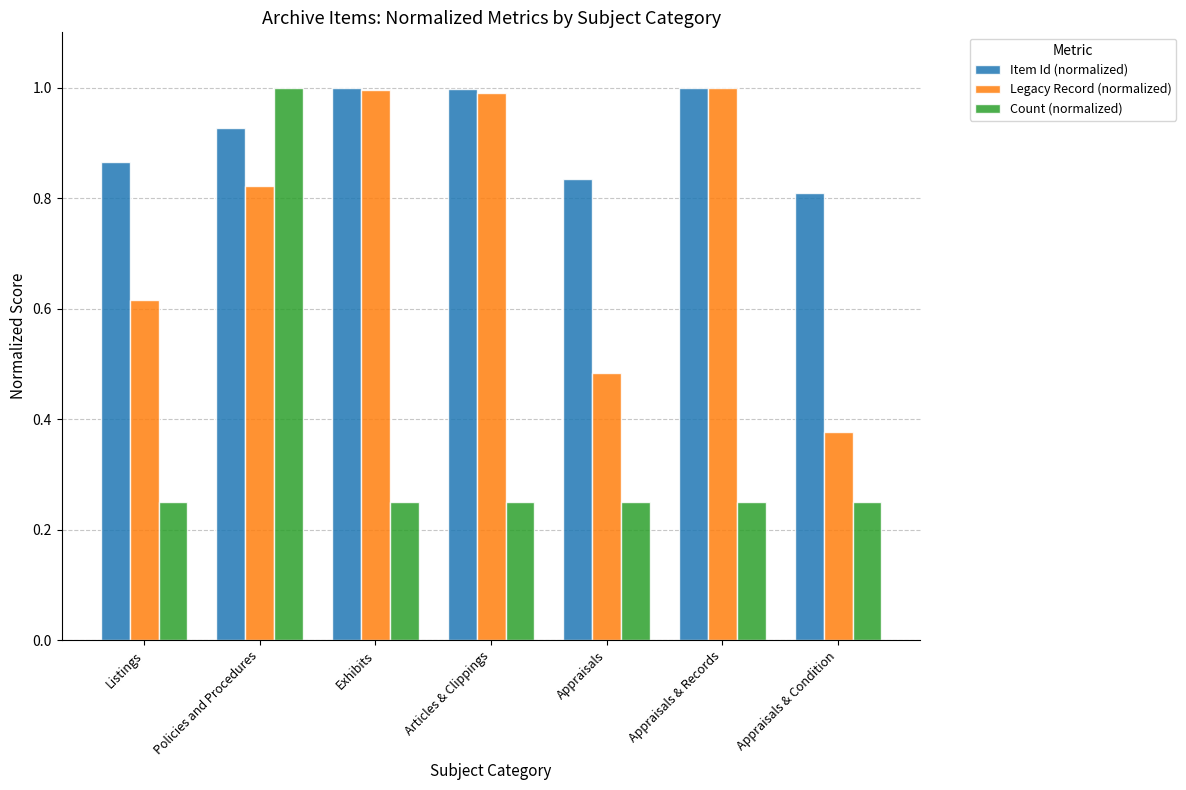

What are all the series names shown in the legend?

Item Id (normalized), Legacy Record (normalized), Count (normalized)